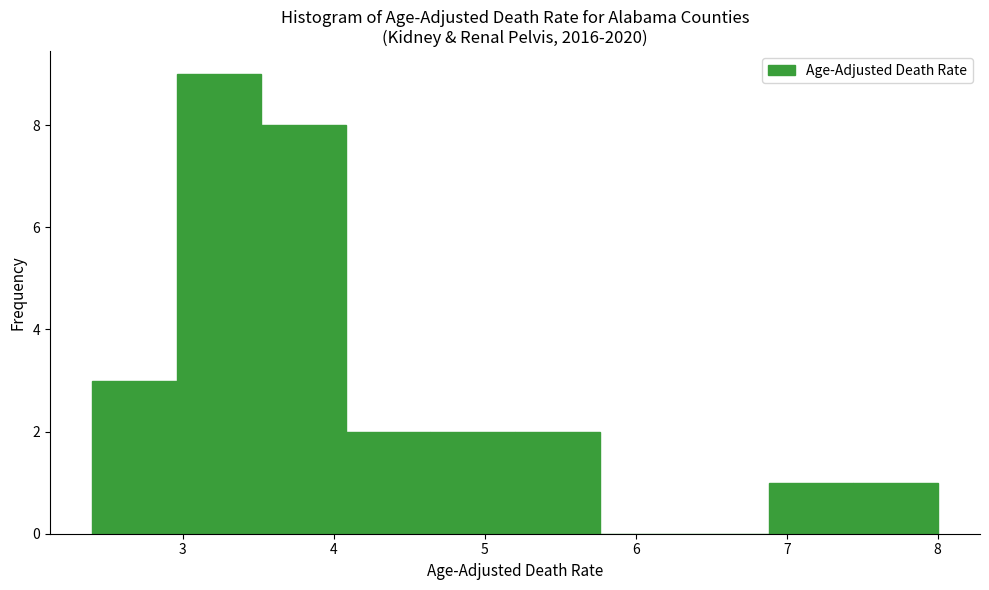

How tall is the bar that spans 4.08 to 4.64 on the x-axis? Neither the bar edges nor the heights are printed on the chart, so give them approximately, as read against the axes.

2